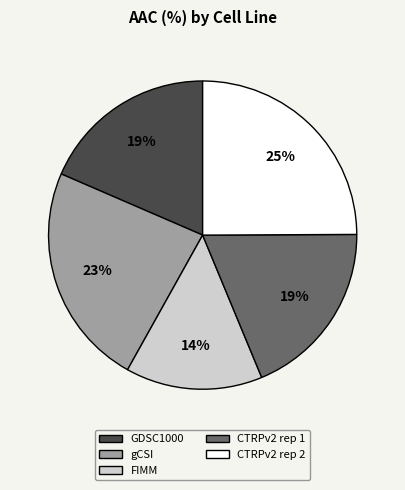

What is the largest slice in the pie chart?

CTRPv2 rep 2